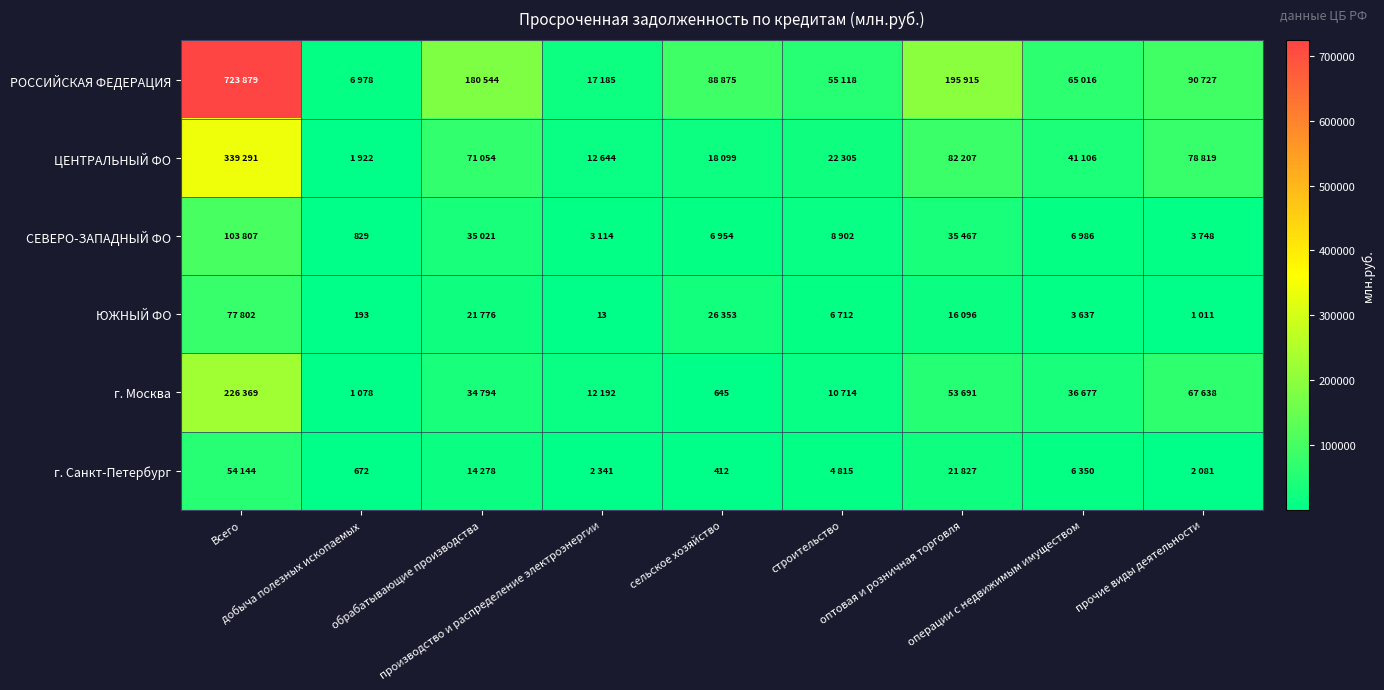

What is the difference between the second highest and minimum values in the ЮЖНЫЙ ФО series?

26340